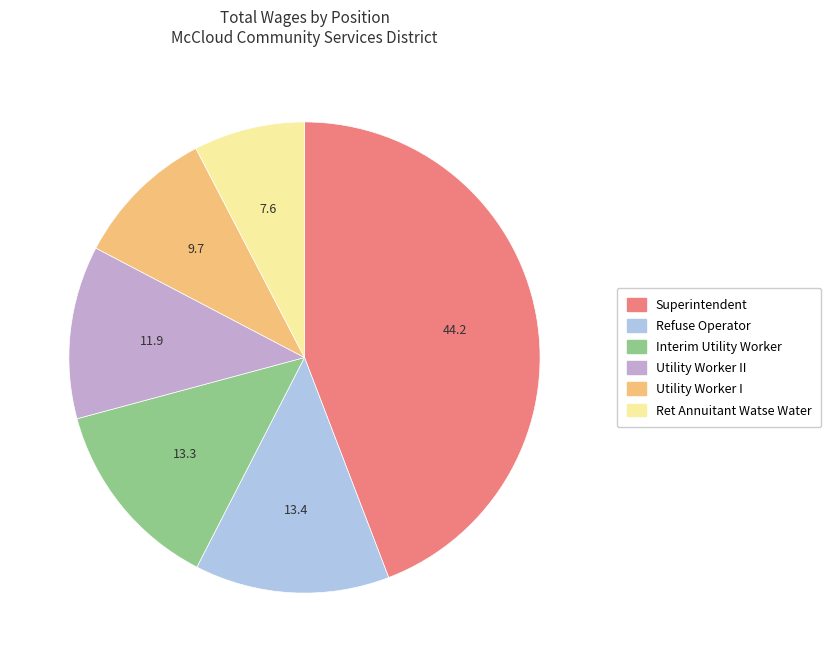

Count the number of slices in the pie.

6